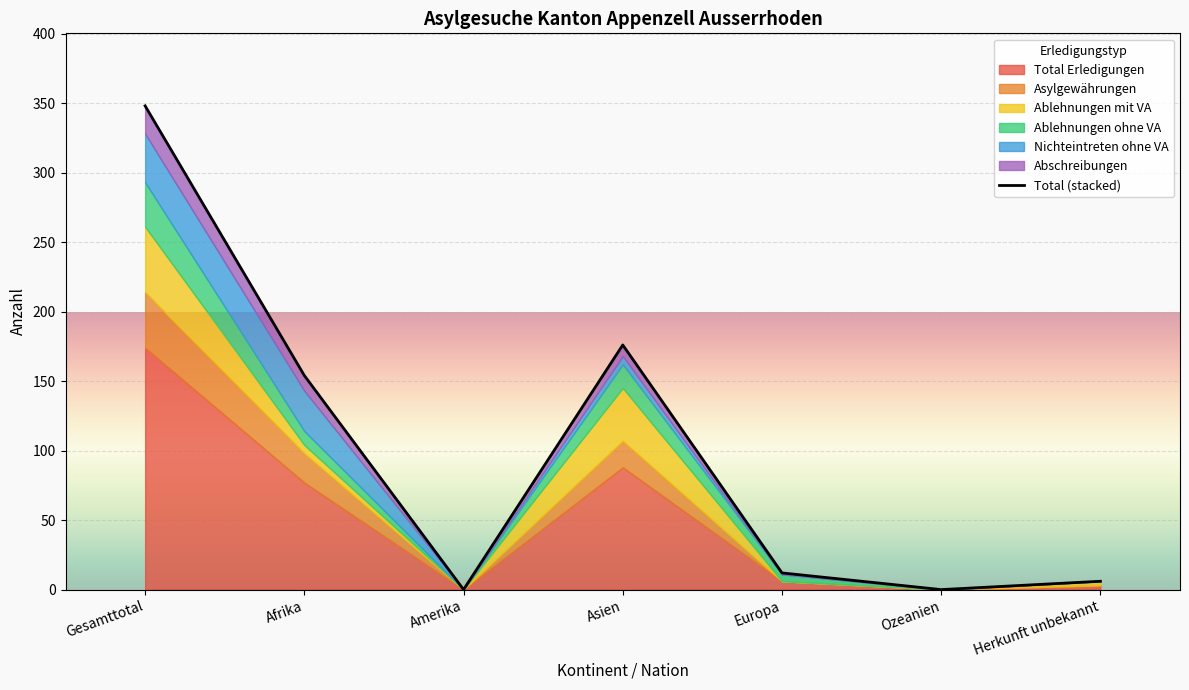

How many interior local valleys (lower than both neighbors) does the data have?

2